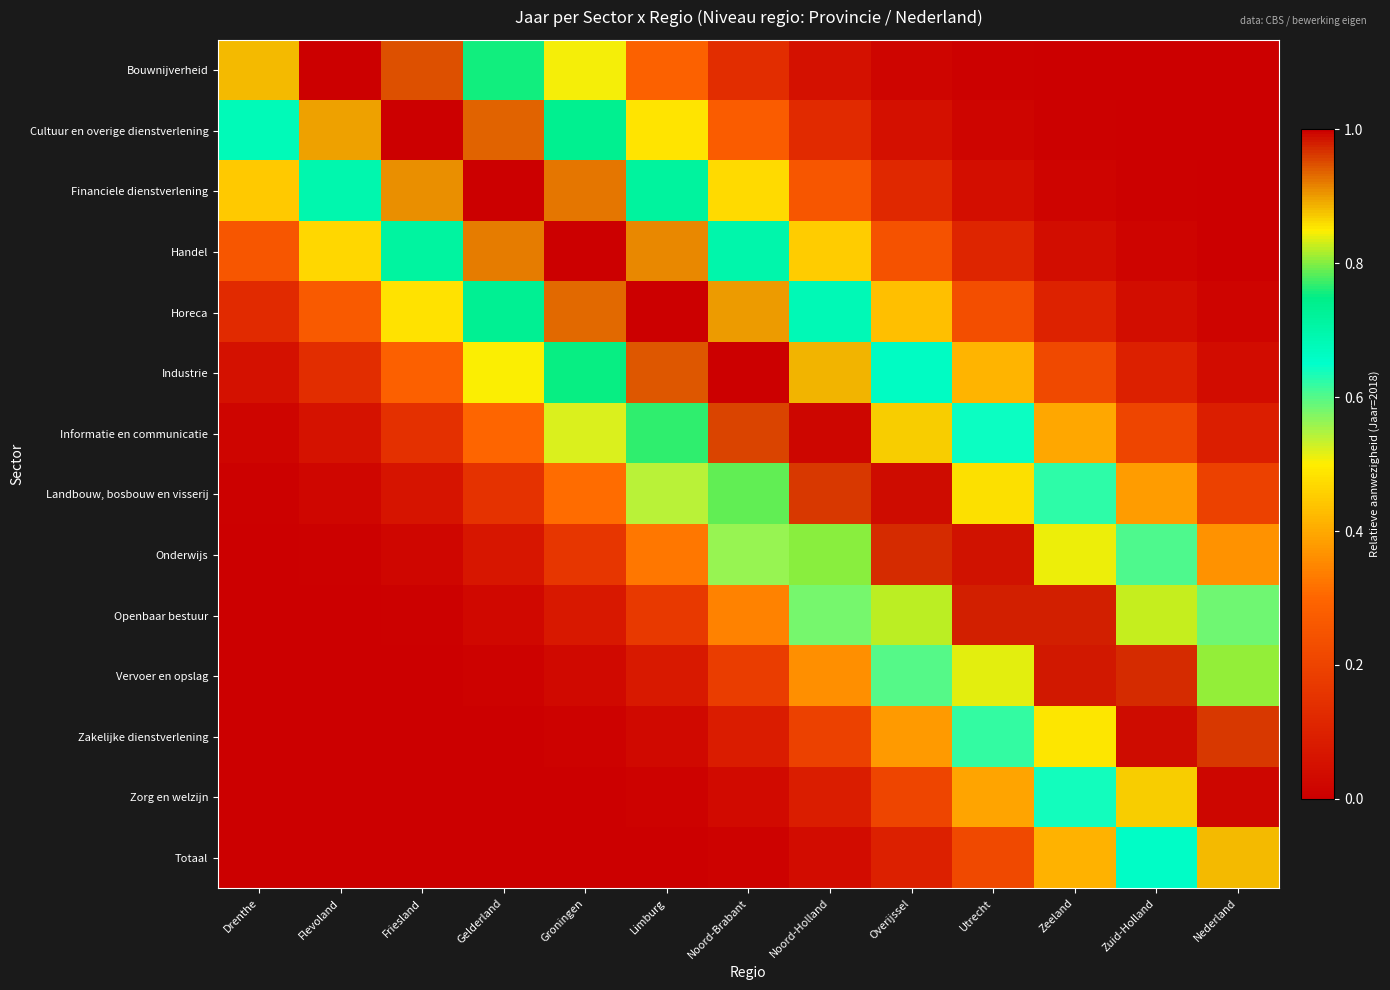

Which series has the largest range (max minus min)?

Financiele dienstverlening